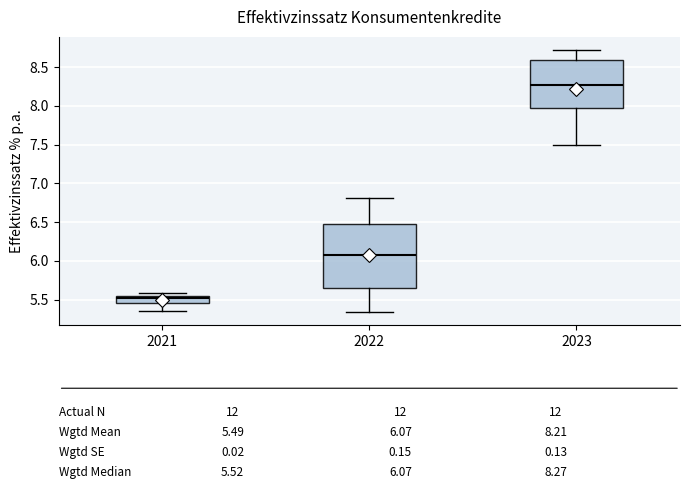

Which box is the tallest, from its lower edge to its upper edge?

2022